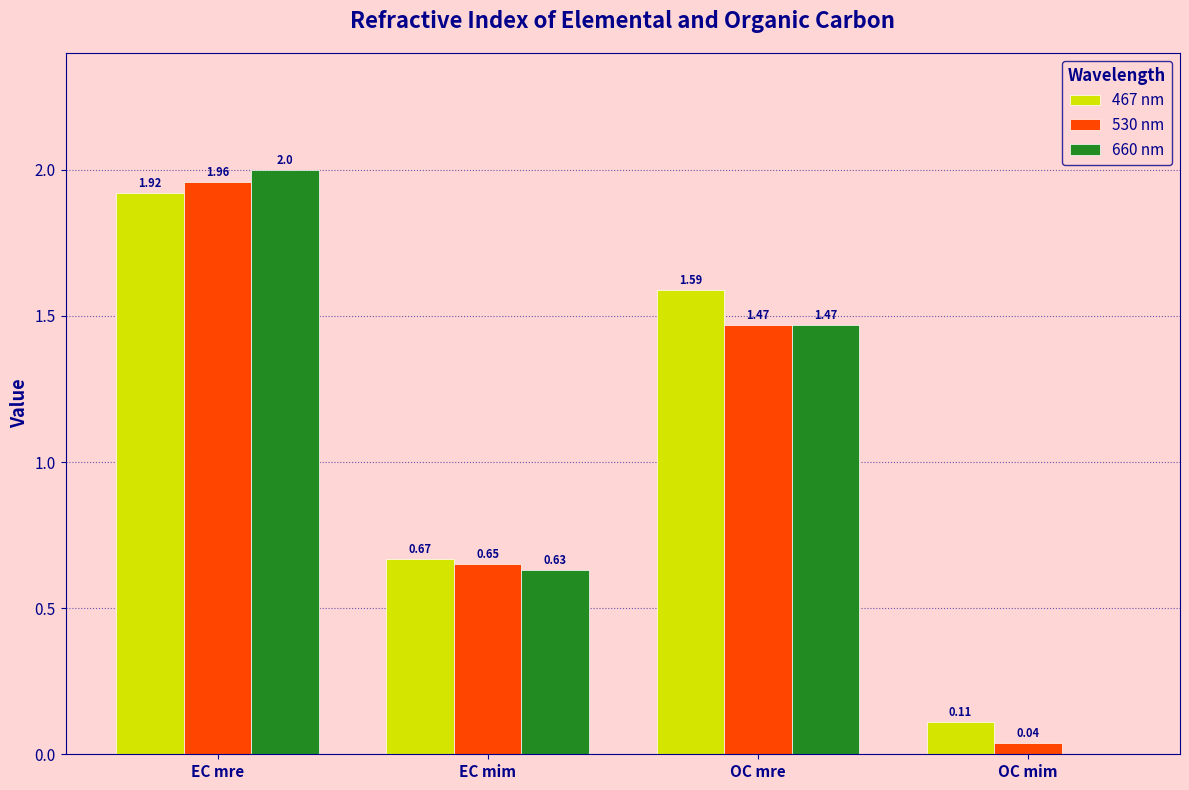

Where does the 660 nm series first go above 1?

EC mre